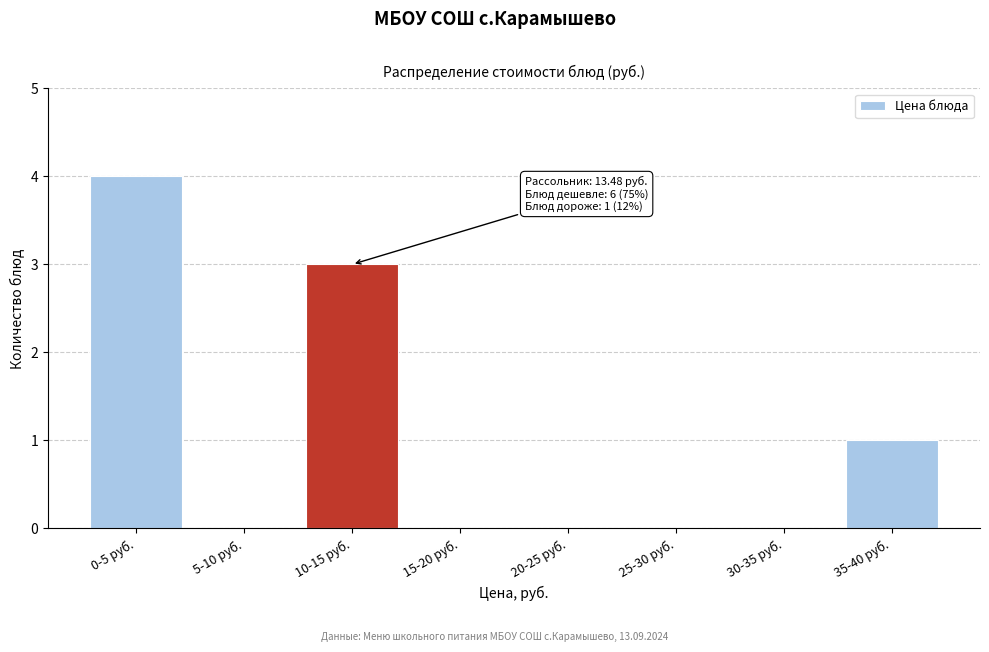

Reading right to left, what are all the values shown in this chart?

35-40 руб.=1	30-35 руб.=0	25-30 руб.=0	20-25 руб.=0	15-20 руб.=0	10-15 руб.=3	5-10 руб.=0	0-5 руб.=4